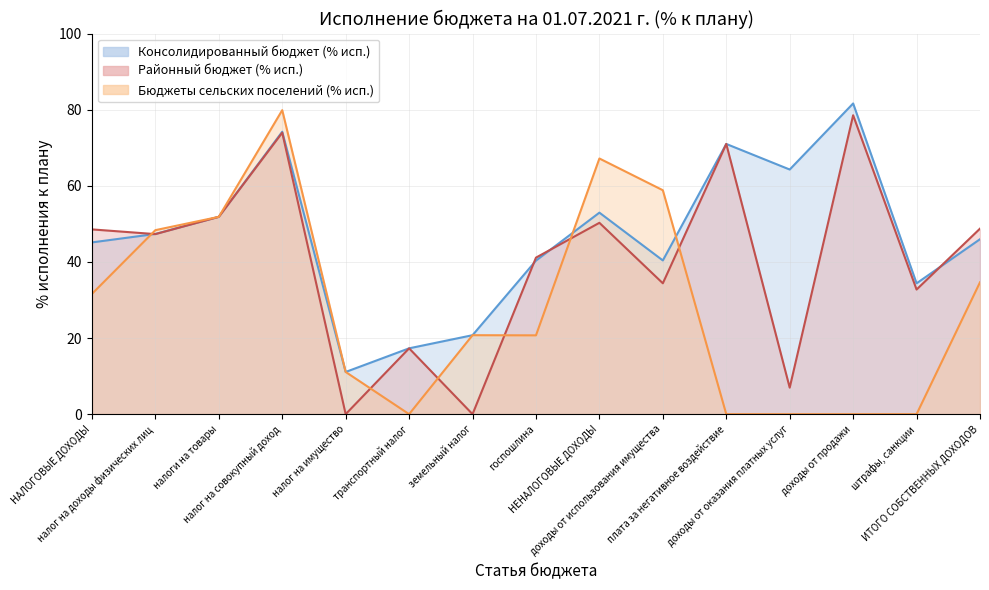

What is the label of the 5th point from the right?

плата за негативное воздействие